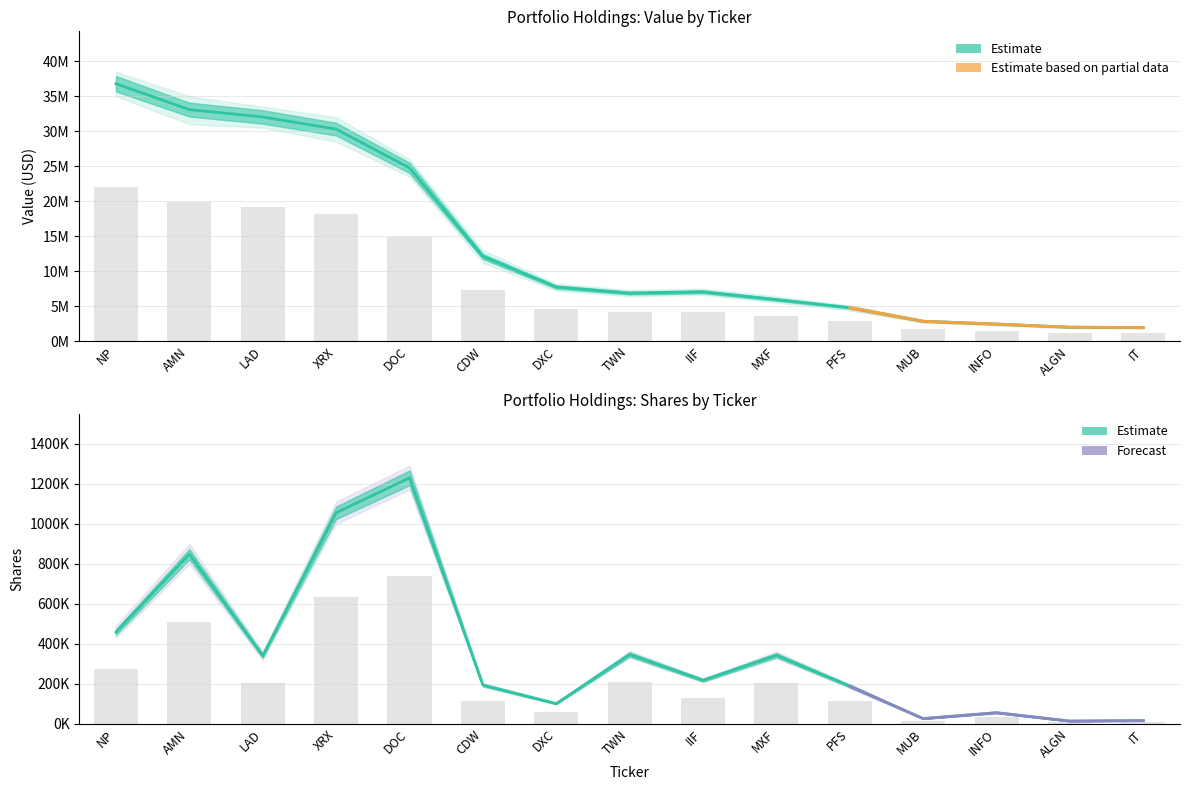

How many bars are there in each group?

2